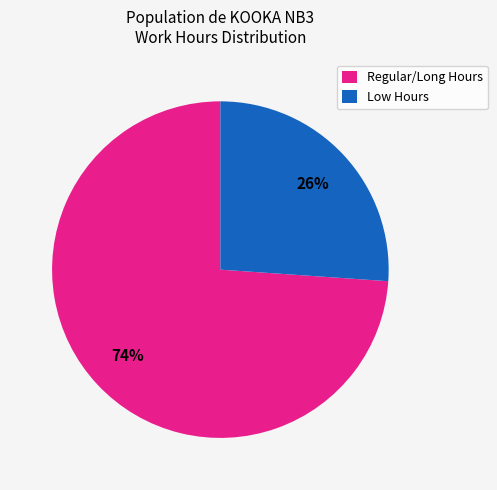

What is the largest slice in the pie chart?

Regular/Long Hours